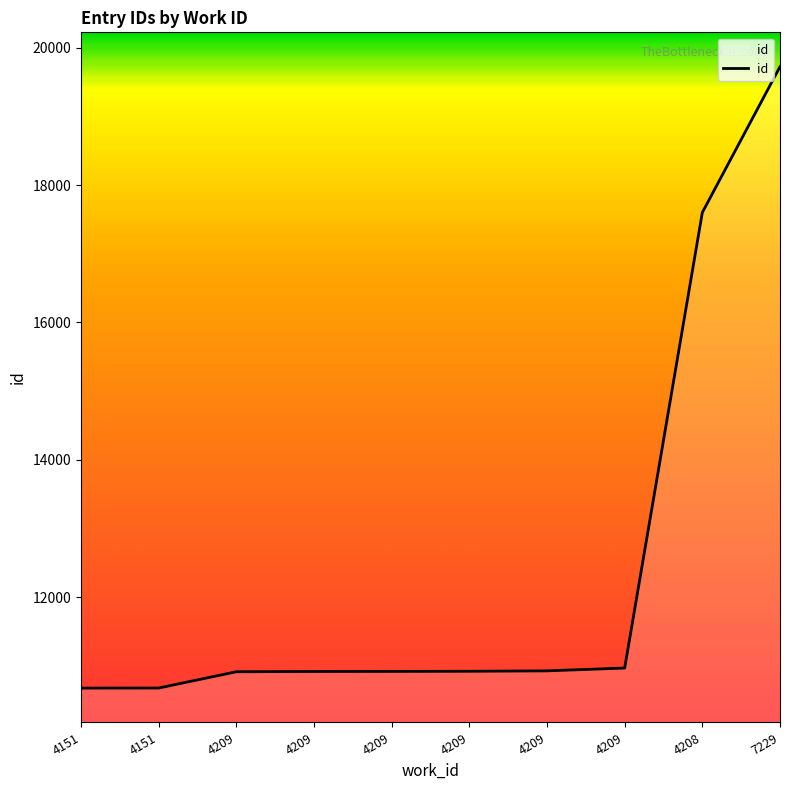

Reading right to left, list all the values displayed in this chart.

7229=19723	4208=17601	4209=10971	4209=10930	4209=10924	4209=10922	4209=10921	4209=10917	4151=10680	4151=10679